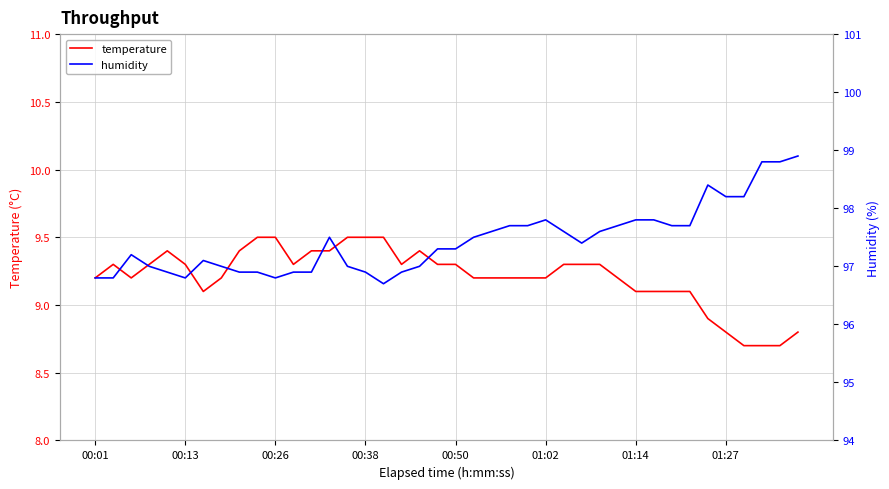

List the series in order of their peak value, lowest first.

temperature, humidity